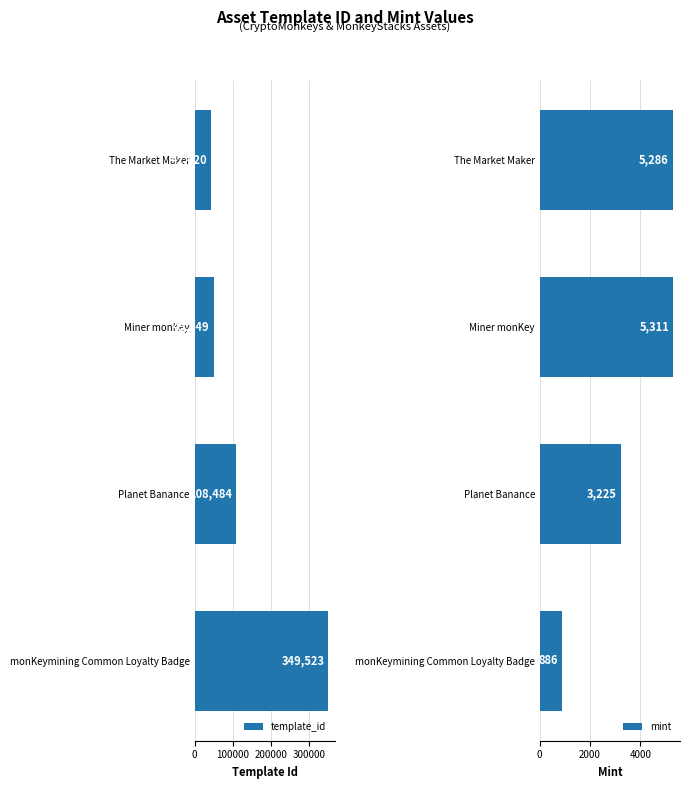

List the labels in order of template_id value, largest first.

monKeymining Common Loyalty Badge, Planet Banance, Miner monKey, The Market Maker